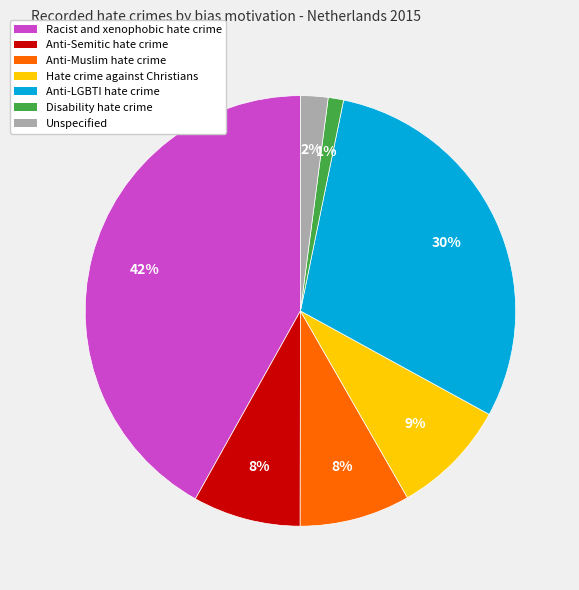

To the nearest percent, what is the combined percentage of Hate crime against Christians and Racist and xenophobic hate crime?

51%